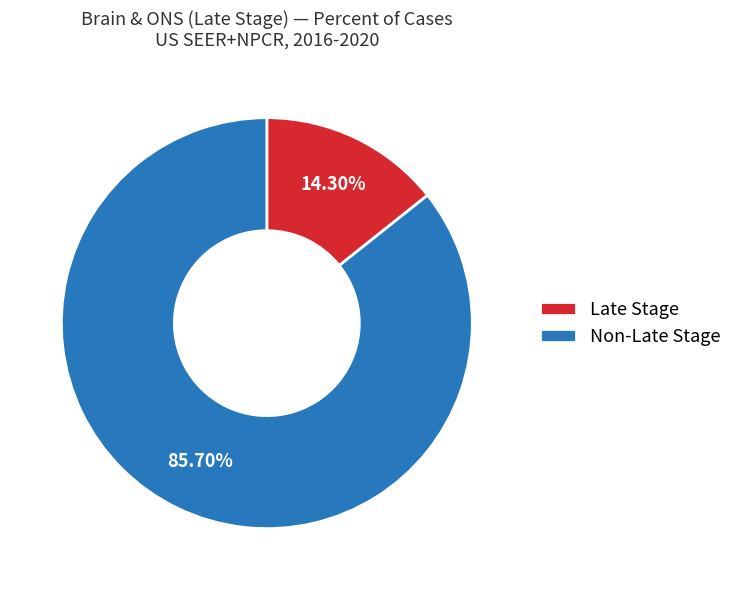

How many segments does this pie chart have?

2